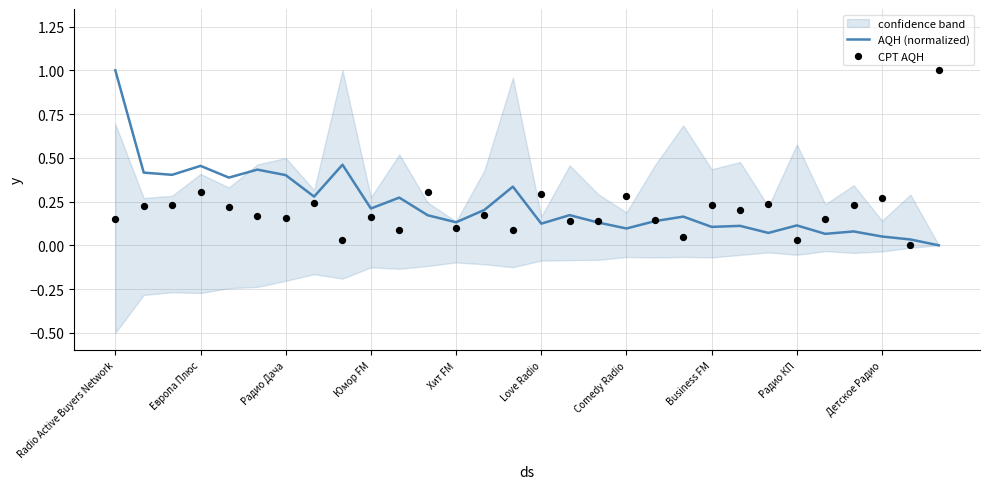

Which series has the largest Y range (max minus min)?

AQH (normalized)